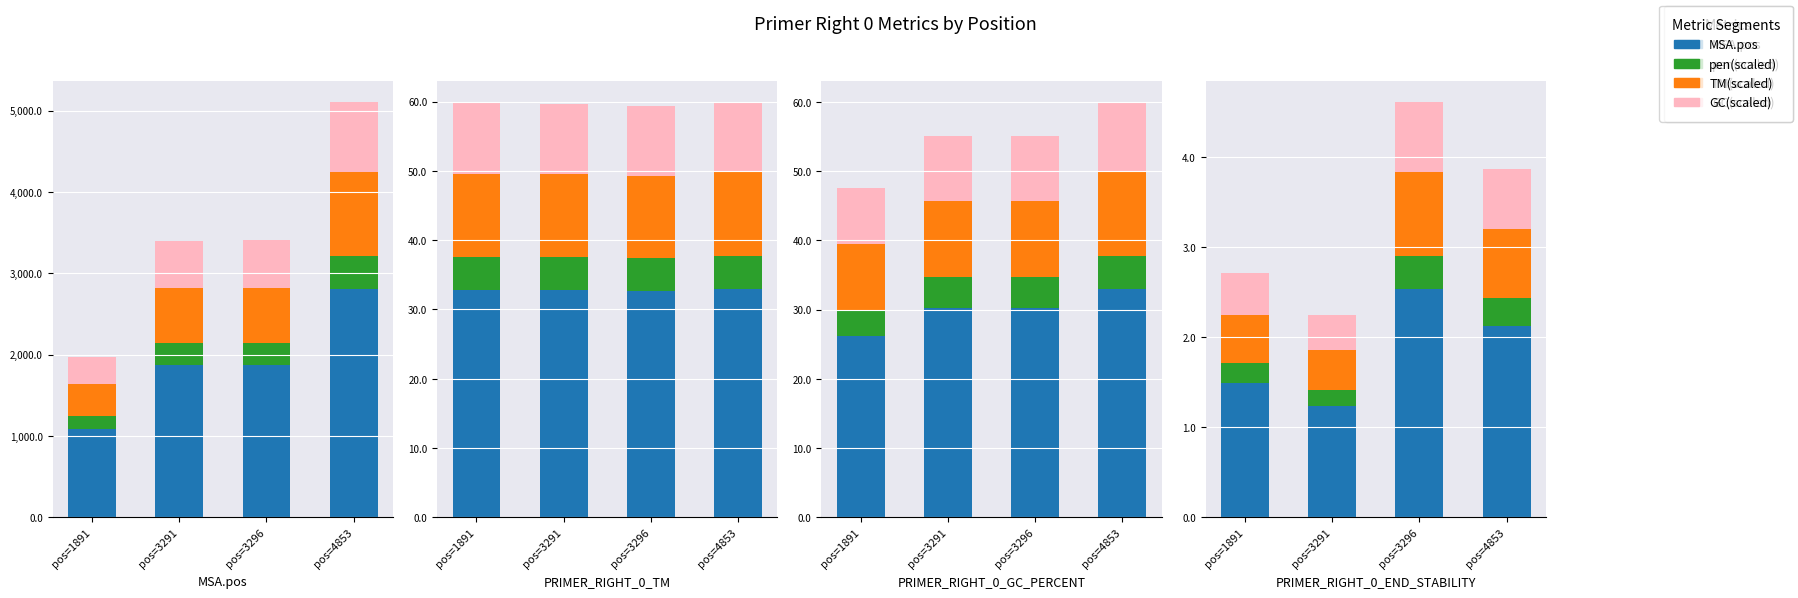

Count the pen(scaled) values in the range 0 to 1.

4